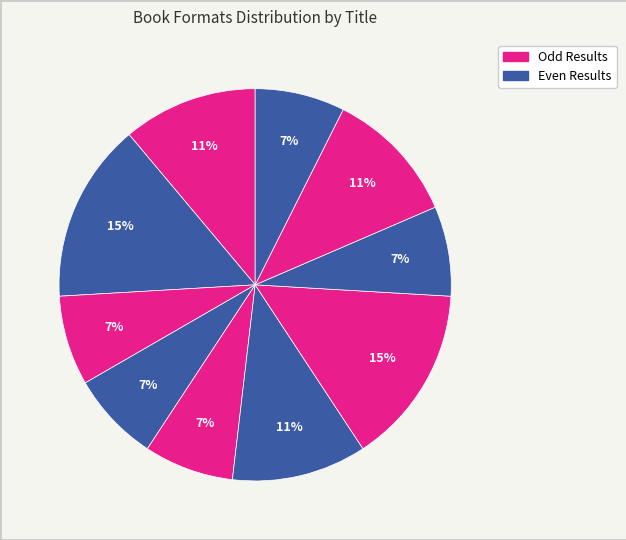

Count the number of slices in the pie.

10